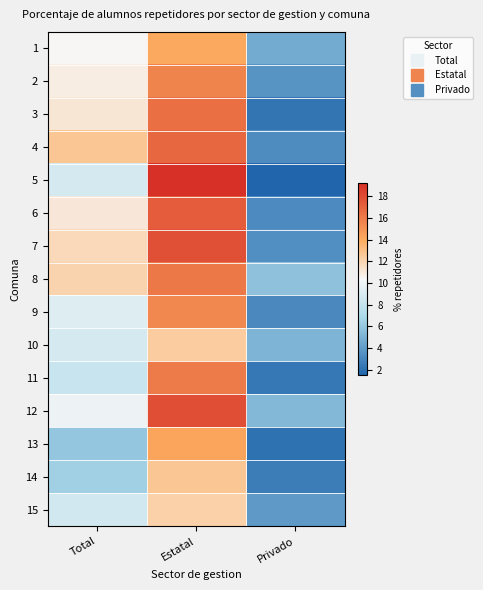

Which series has the largest range (max minus min)?

5